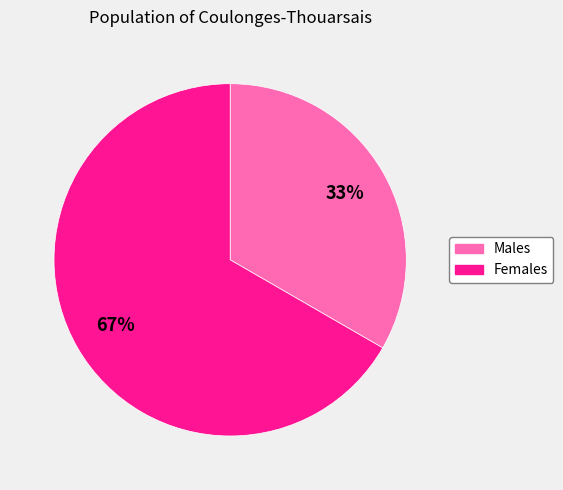

To the nearest percent, what is the average slice percentage?

50%